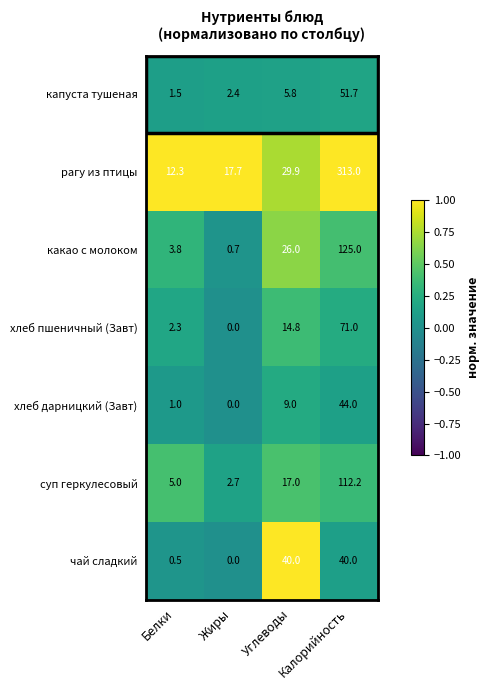

What is the sum of all чай сладкий values?

80.5